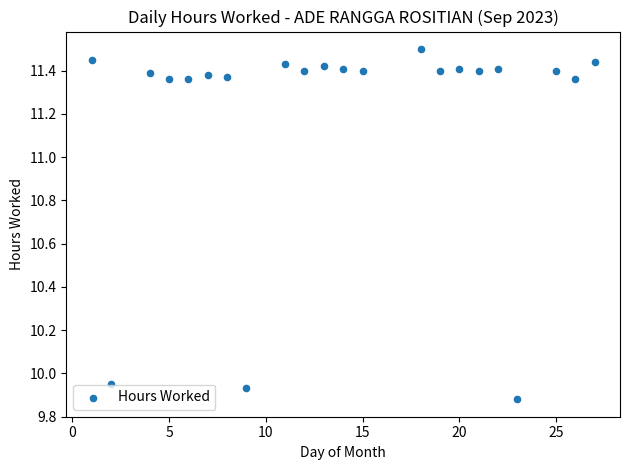

What is the range of X values (max minus min)?

26.0